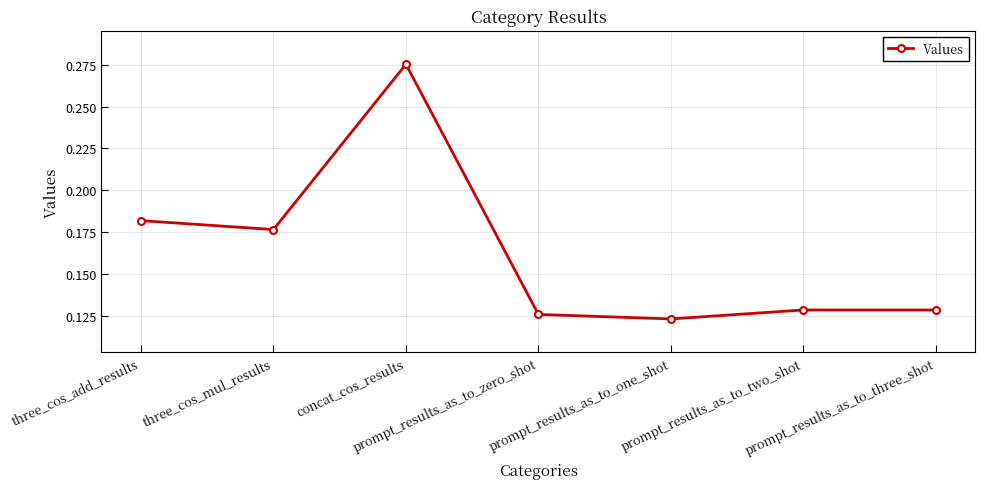

How many points are lower than both their immediate neighbors (excluding endpoints)?

2